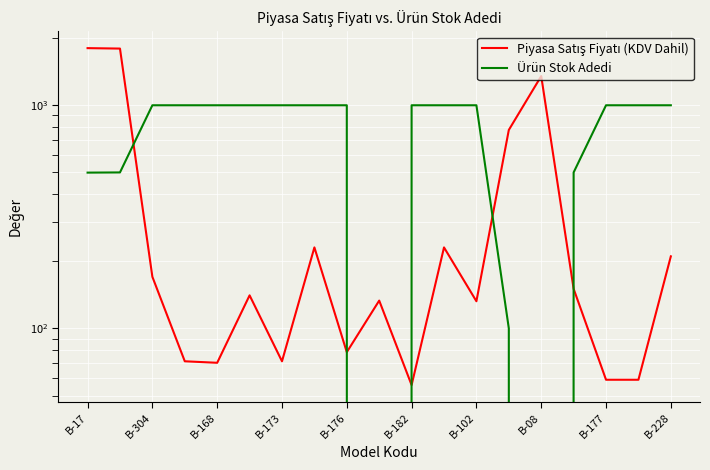

How many times do Piyasa Satış Fiyatı (KDV Dahil) and Ürün Stok Adedi cross each other?

5